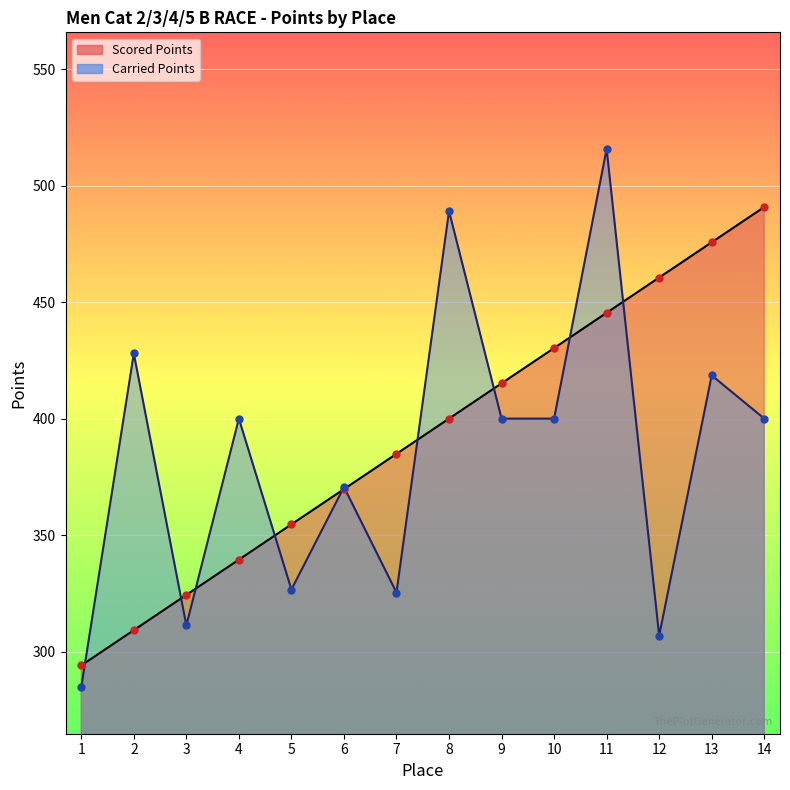

The value of Scored Points at 4 is 339.5. True or false?

True